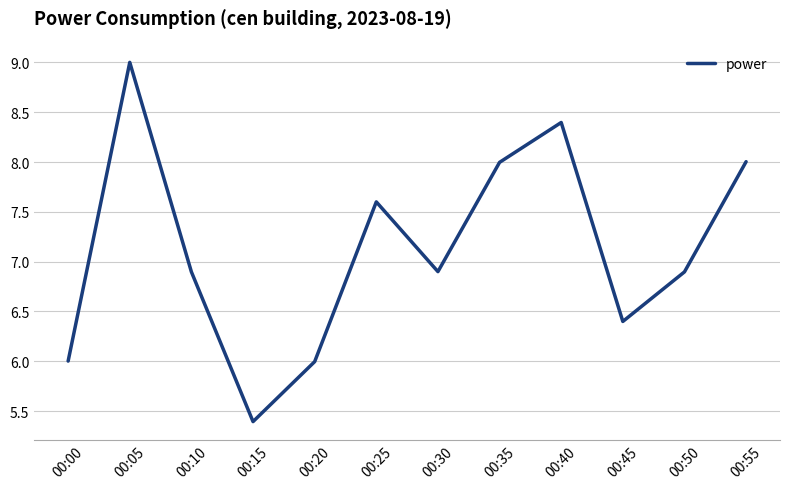

True or false: the data shows 2.9 at 00:25.

False